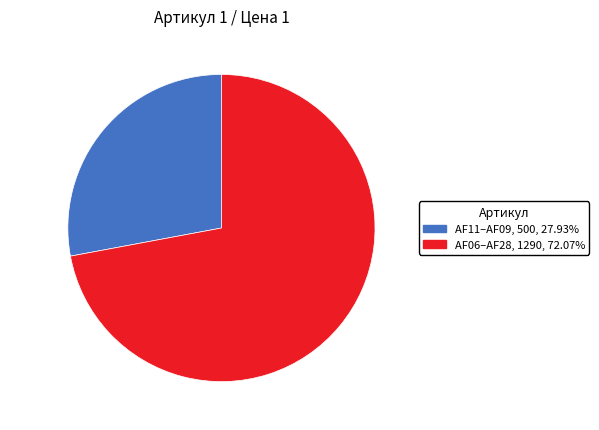

Between AF06–AF28 and AF11–AF09, which is larger?

AF06–AF28